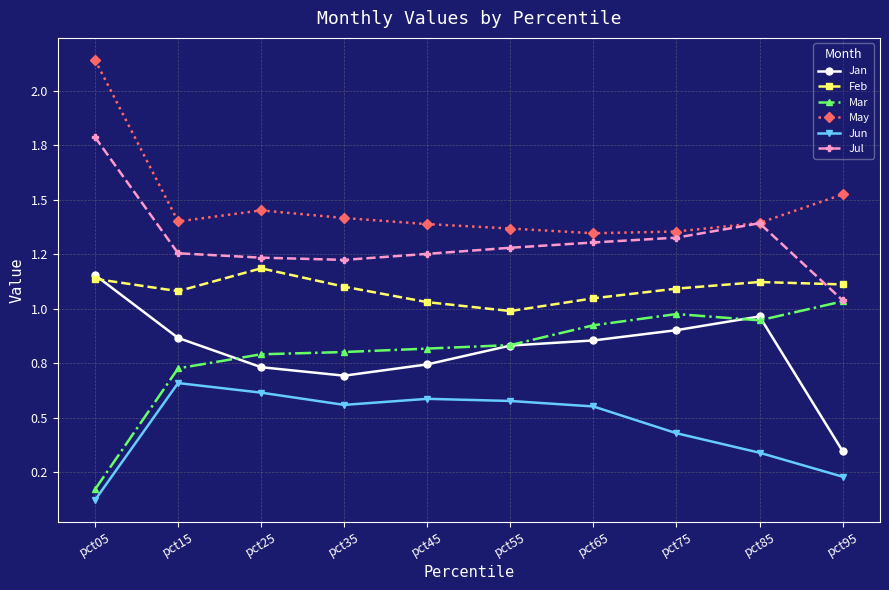

What is the difference between the second highest and minimum values in the Mar series?

0.8